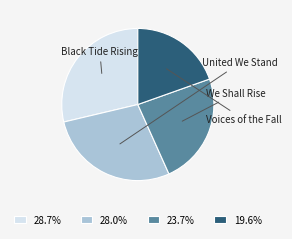

What is the ratio of the value at 19.6% to the value at 28.0%?

0.7